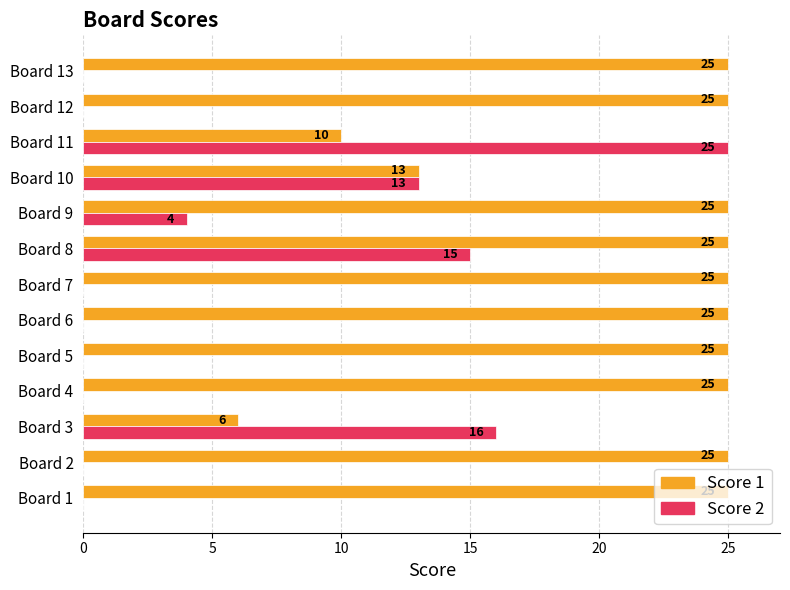

What is the sum of all Score 1 values?

279